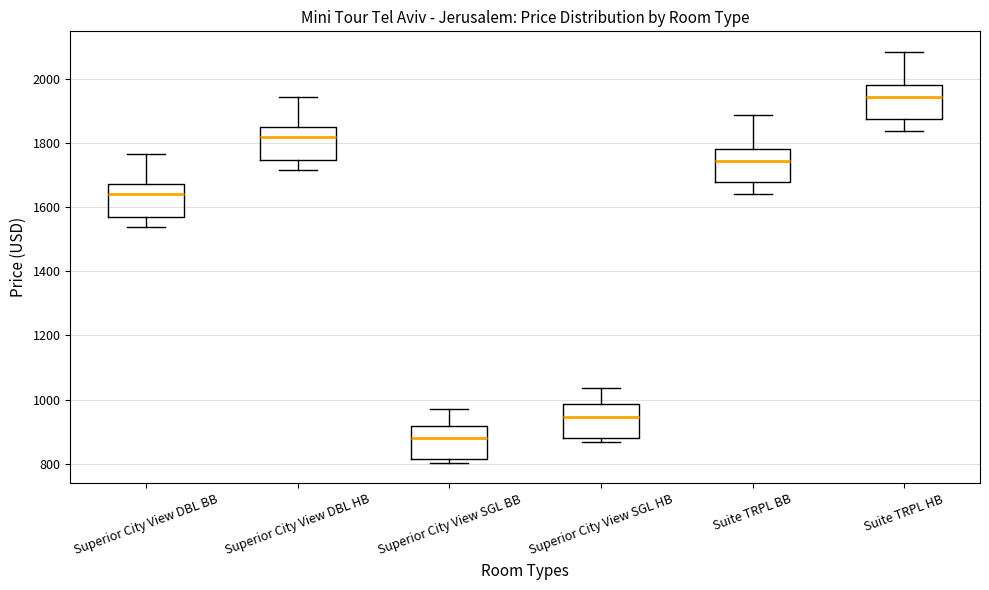

Reading left to right, transcribe this box plot: for each box, give where its median line is, the range the box spans, and where its two whiskers end, as read against the y-axis. The values are not printed on the chart, so give them approximately, as read against the axis.

Superior City View DBL BB: median 1640, box 1560 to 1680, whiskers 1540 to 1760
Superior City View DBL HB: median 1820, box 1740 to 1860, whiskers 1720 to 1940
Superior City View SGL BB: median 880, box 820 to 920, whiskers 800 to 980
Superior City View SGL HB: median 940, box 880 to 980, whiskers 860 to 1040
Suite TRPL BB: median 1740, box 1680 to 1780, whiskers 1640 to 1880
Suite TRPL HB: median 1940, box 1880 to 1980, whiskers 1840 to 2080